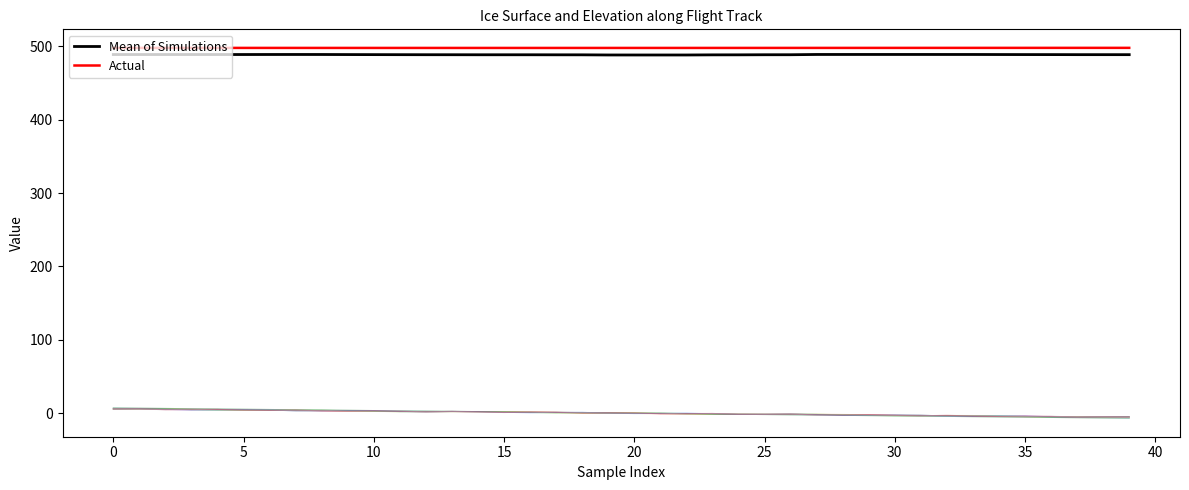

Reading left to right, transcribe all the data shown in this chart.

Mean of Simulations: 488.9	488.9	488.9	488.9	488.9	488.9	489.0	489.0	489.0	488.9	488.8	488.8	488.7	488.7	488.6	488.6	488.6	488.6	488.5	488.3	488.3	488.3	488.3	488.5	488.5	488.6	488.7	489.0	489.0	489.0	489.0	489.0	489.0	489.0	488.9	488.9	488.9	488.8	488.8	488.8
Actual: 498.0	498.0	498.0	498.0	498.0	498.0	498.0	498.0	498.0	498.0	498.0	497.9	497.9	497.9	497.9	497.9	497.9	497.9	497.9	497.9	497.9	497.9	498.0	498.0	498.0	498.0	498.0	498.0	498.0	498.0	498.0	498.0	498.0	498.0	498.0	498.0	498.0	498.0	498.0	498.1